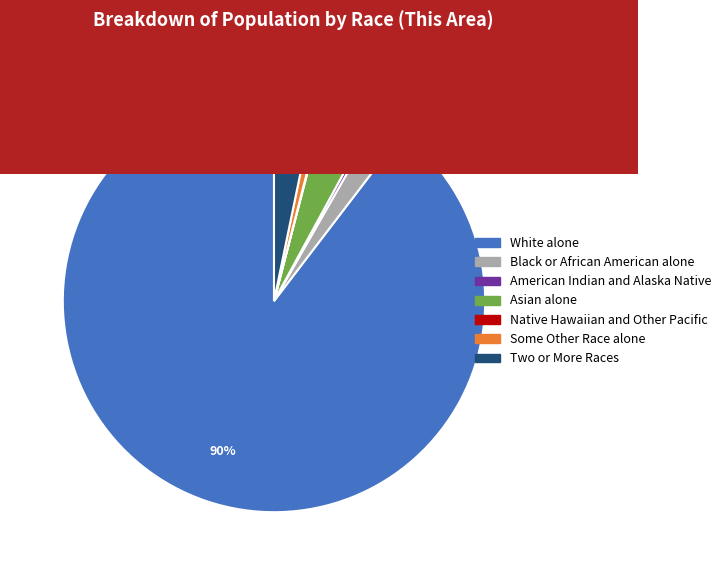

Does any single category account for the majority?

Yes